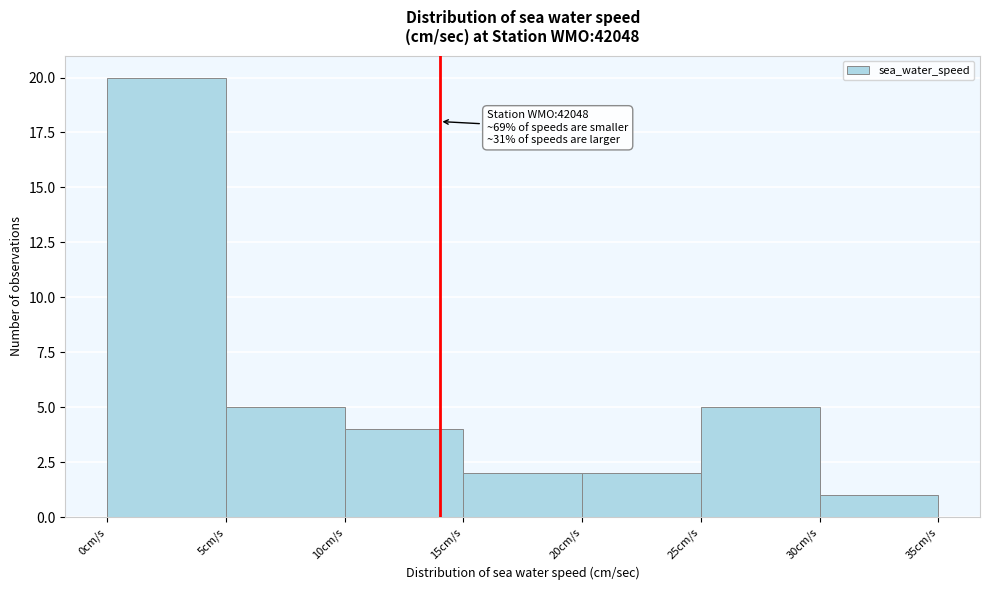

Over which range of the x-axis is the bar tallest?

0 to 5